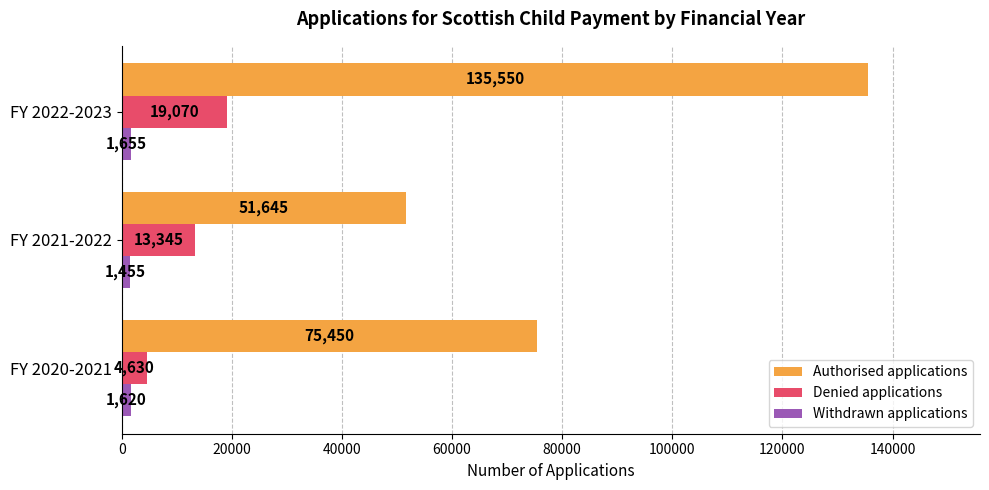

At which category does the chart reach its peak across all series?

FY 2022-2023